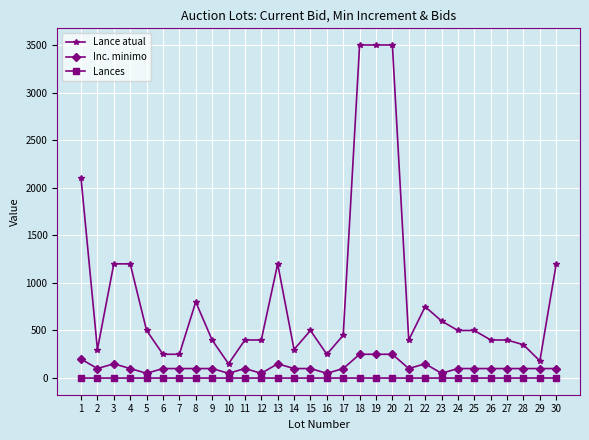

Where is Lance atual nearest to the value 1825?

1